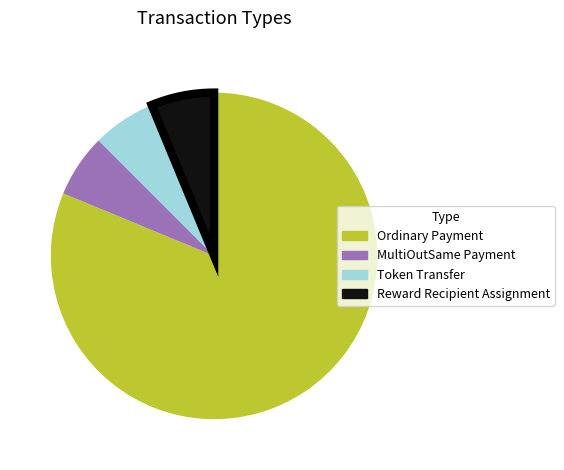

Is the sum of Reward Recipient Assignment and Ordinary Payment greater than half?

Yes